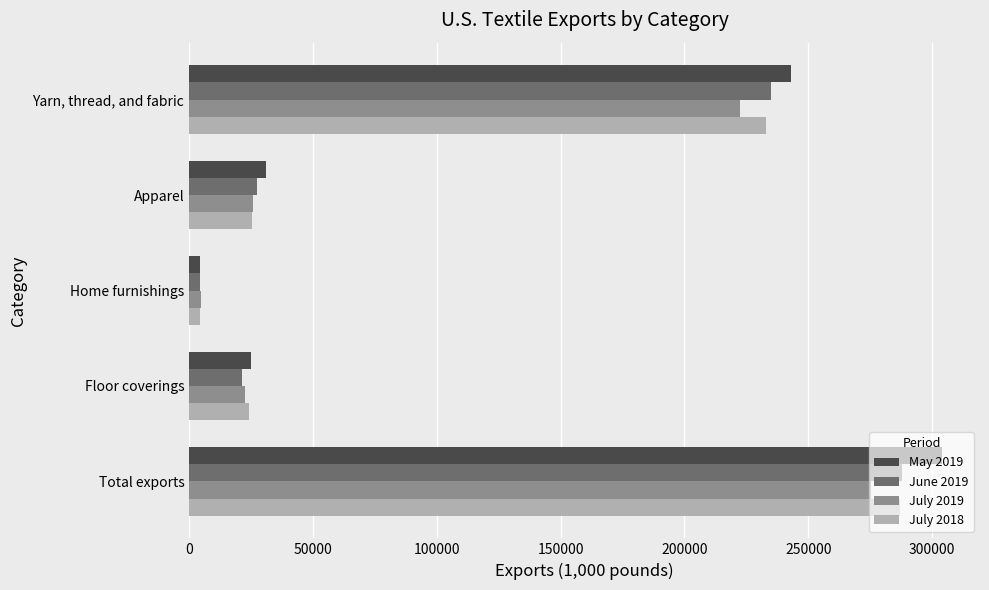

Is the value of July 2019 at Total exports greater than the value of July 2018 at Apparel?

Yes